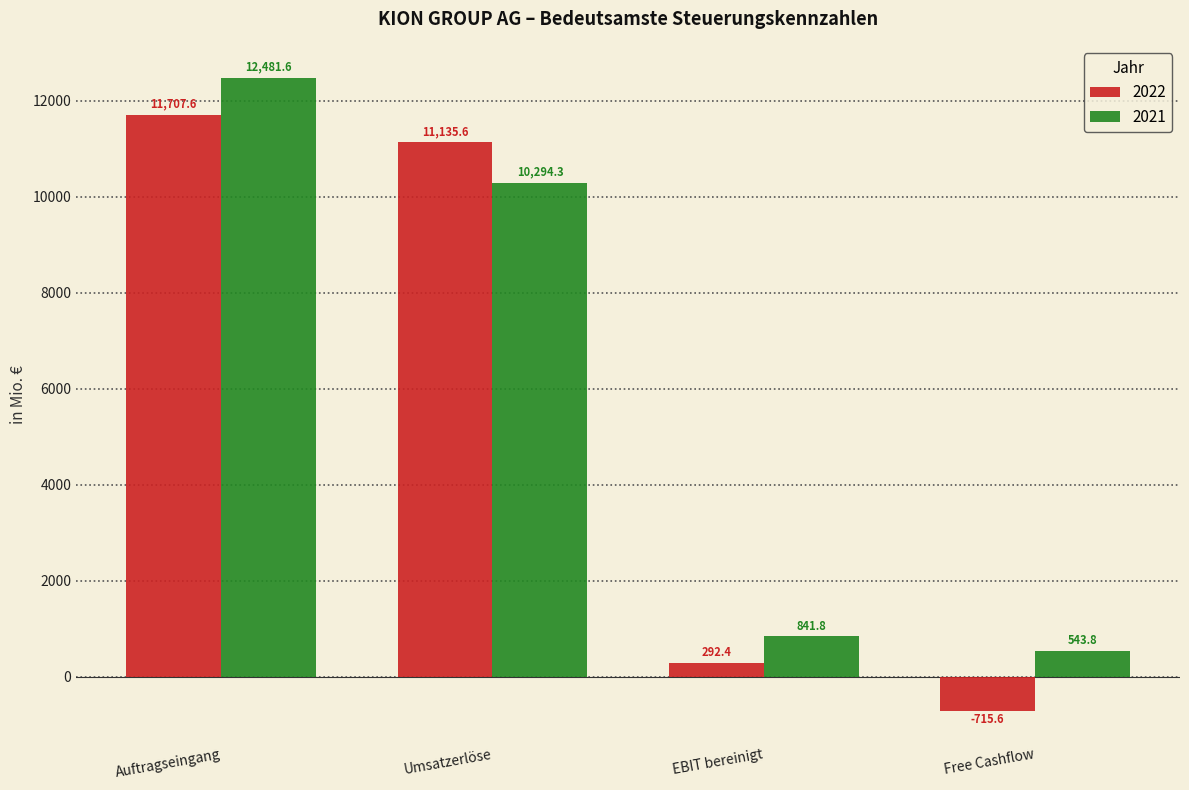

What is the greatest value displayed?

12481.6